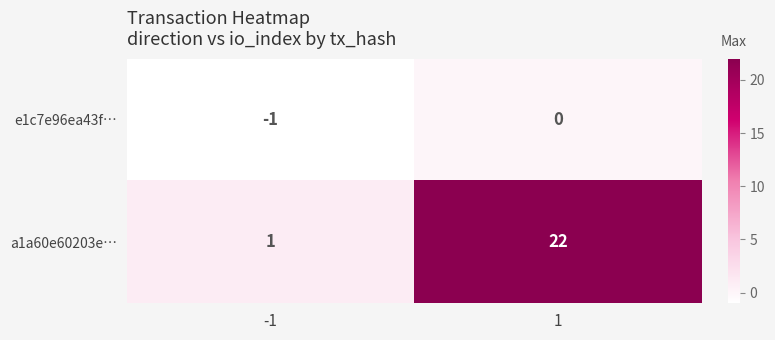

List the series in order of their peak value, highest first.

a1a60e60203e…, e1c7e96ea43f…